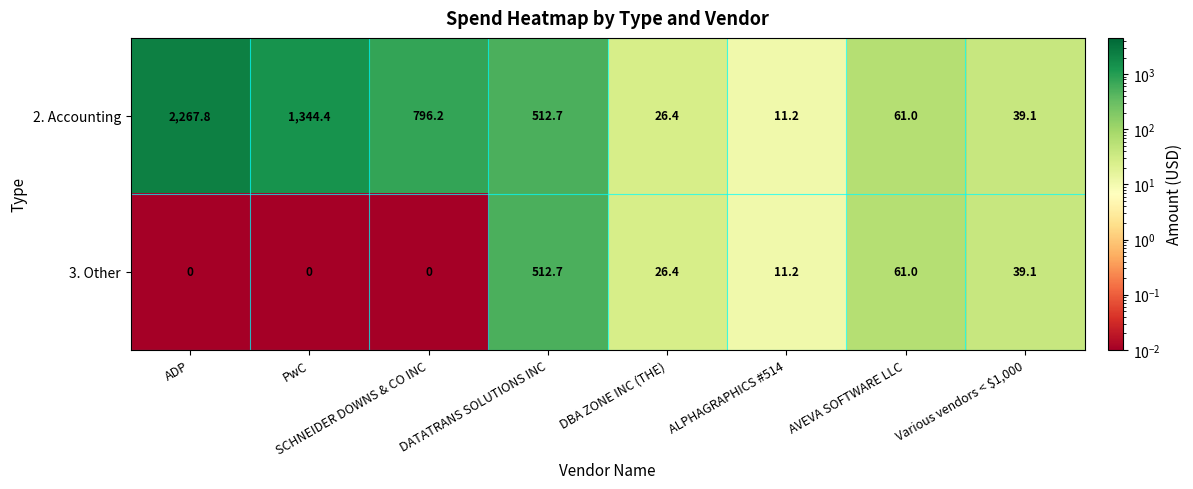

Which series has the largest total across all categories?

2. Accounting